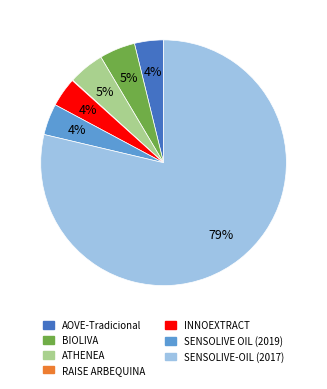

What percentage is the BIOLIVA slice, to the nearest percent?

5%